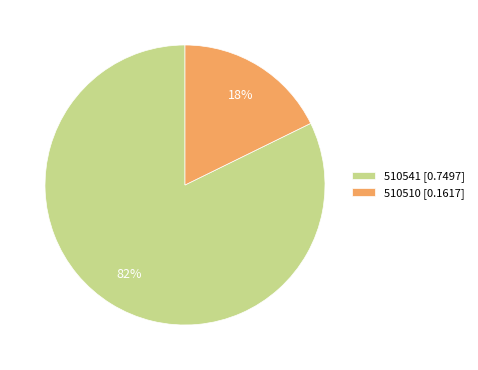

Count the number of slices in the pie.

2